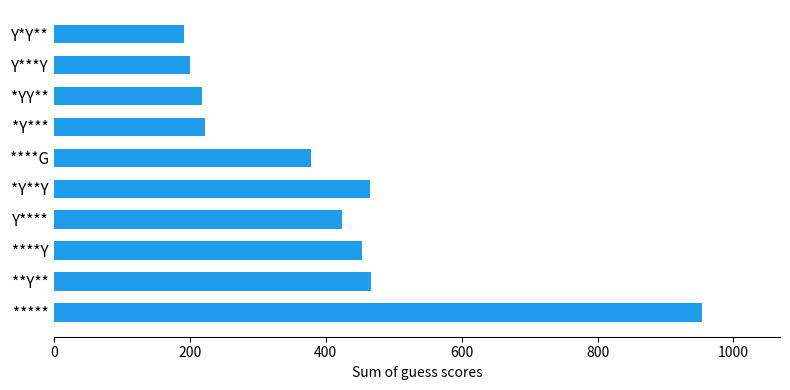

What is the smallest value displayed?

191